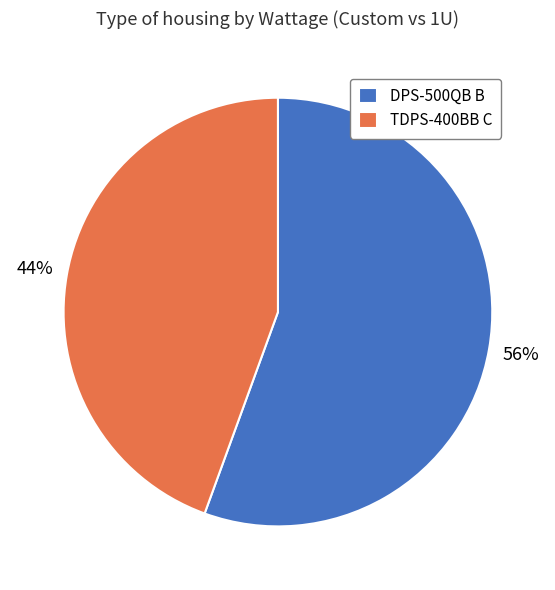

To the nearest percent, what is the average slice percentage?

50%